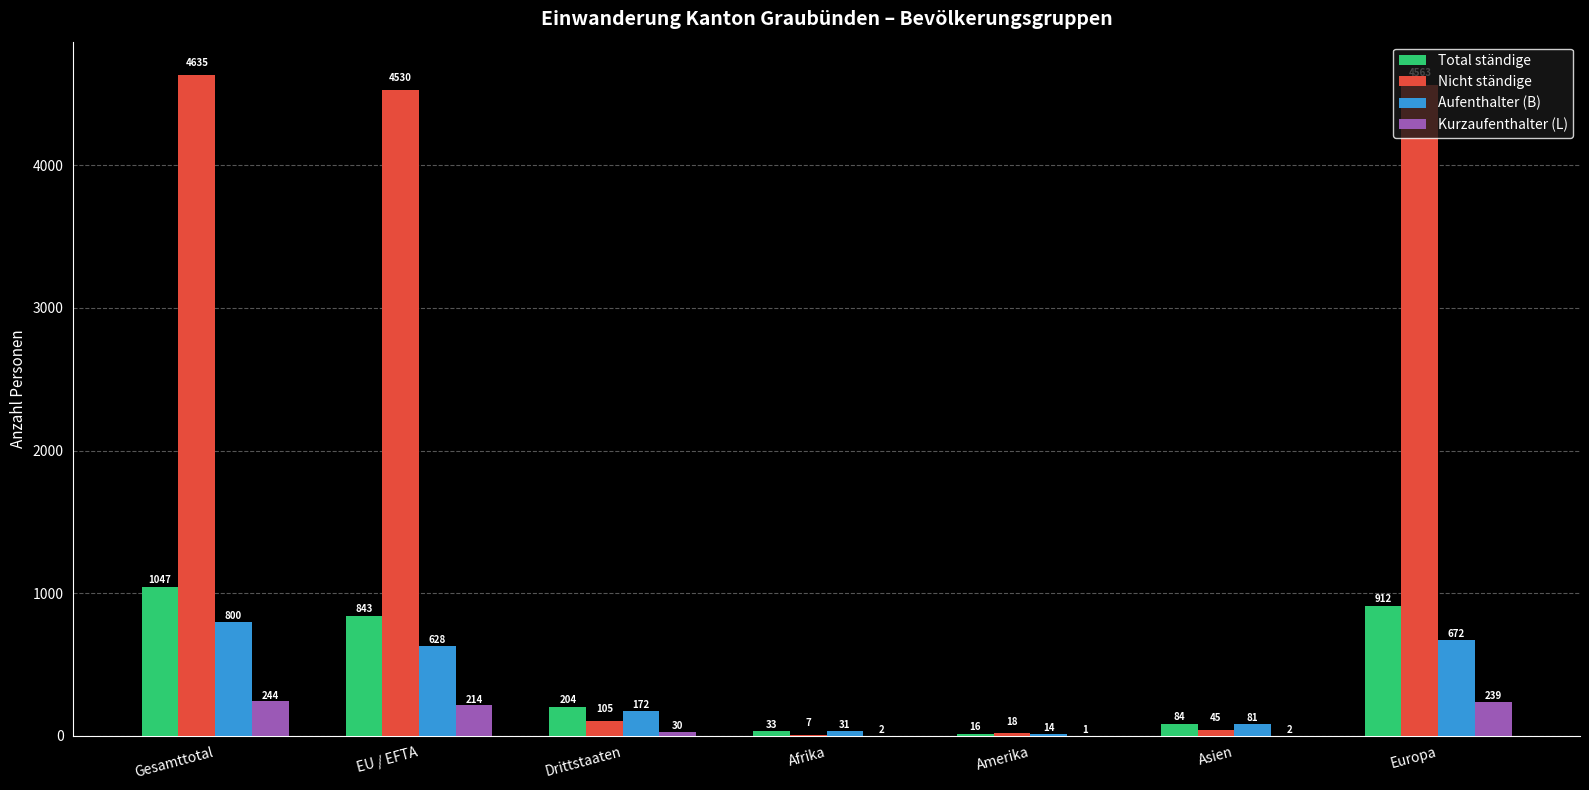

Reading left to right, what are all the values shown in this chart?

Total ständige: Gesamttotal=1047	EU / EFTA=843	Drittstaaten=204	Afrika=33	Amerika=16	Asien=84	Europa=912
Nicht ständige: Gesamttotal=4635	EU / EFTA=4530	Drittstaaten=105	Afrika=7	Amerika=18	Asien=45	Europa=4563
Aufenthalter (B): Gesamttotal=800	EU / EFTA=628	Drittstaaten=172	Afrika=31	Amerika=14	Asien=81	Europa=672
Kurzaufenthalter (L): Gesamttotal=244	EU / EFTA=214	Drittstaaten=30	Afrika=2	Amerika=1	Asien=2	Europa=239